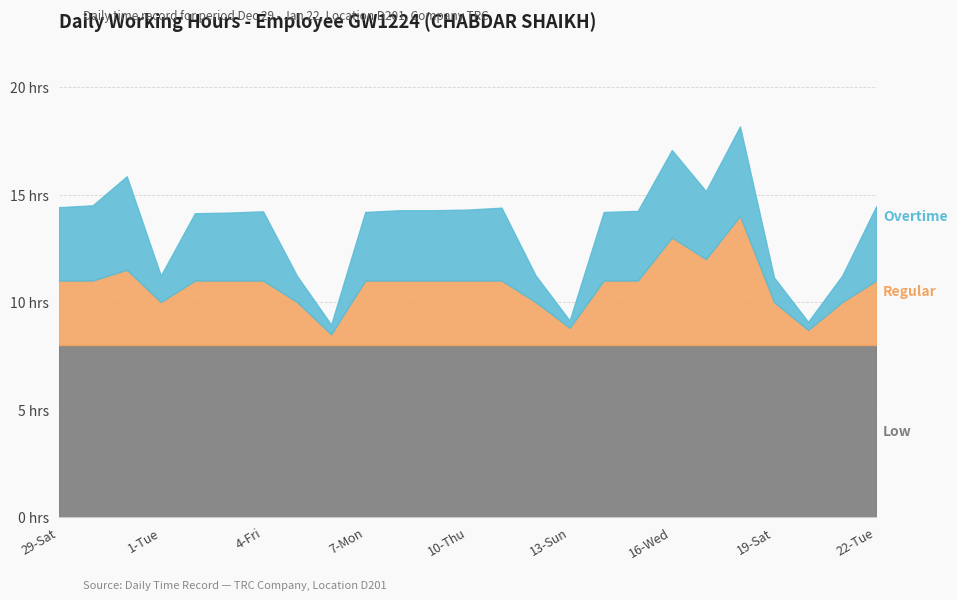

How many lines are shown in the chart?

3